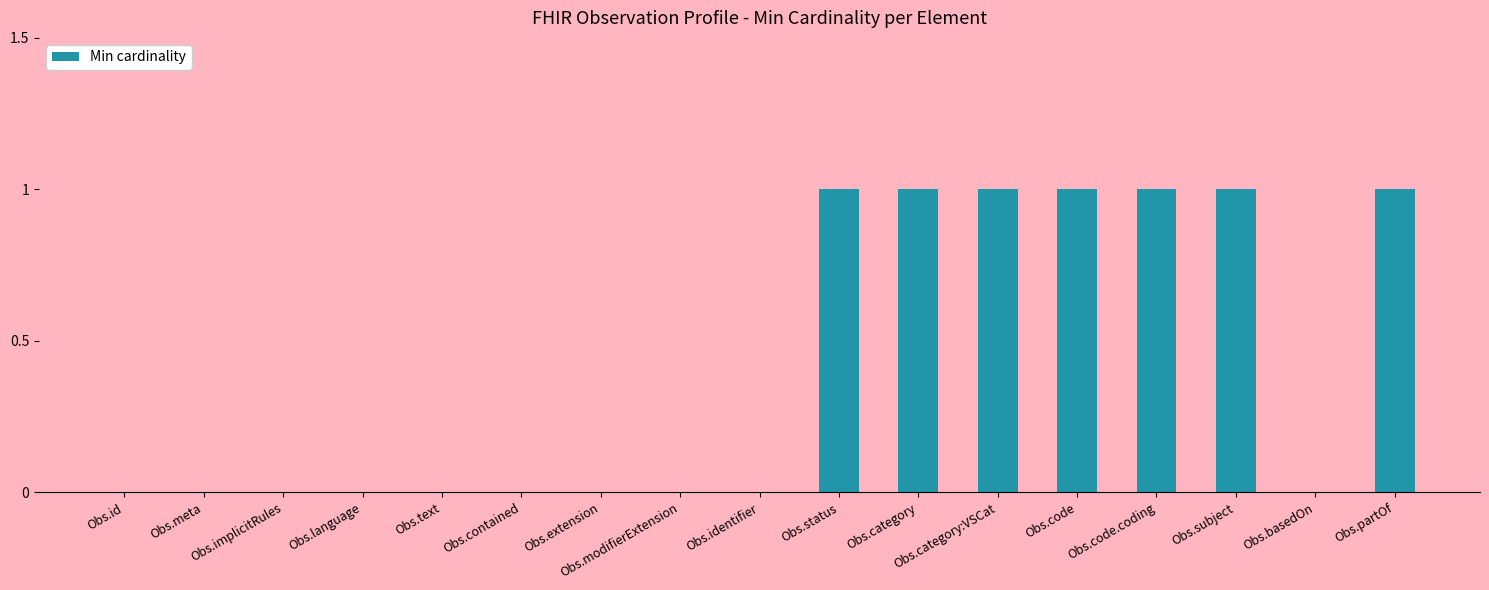

Reading right to left, list all the values displayed in this chart.

1	0	1	1	1	1	1	1	0	0	0	0	0	0	0	0	0